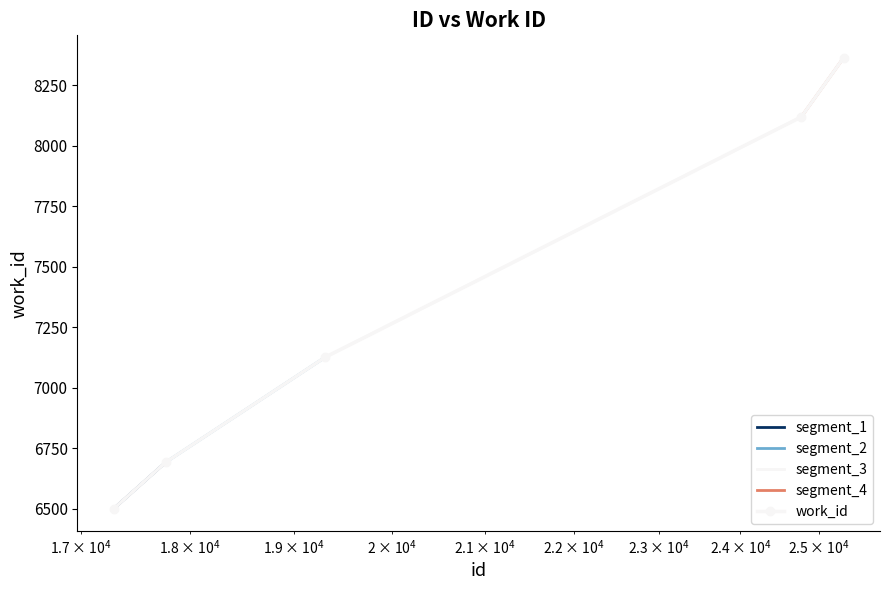

Approximately how many times larger is the value at 17297 compared to 19317?

0.9